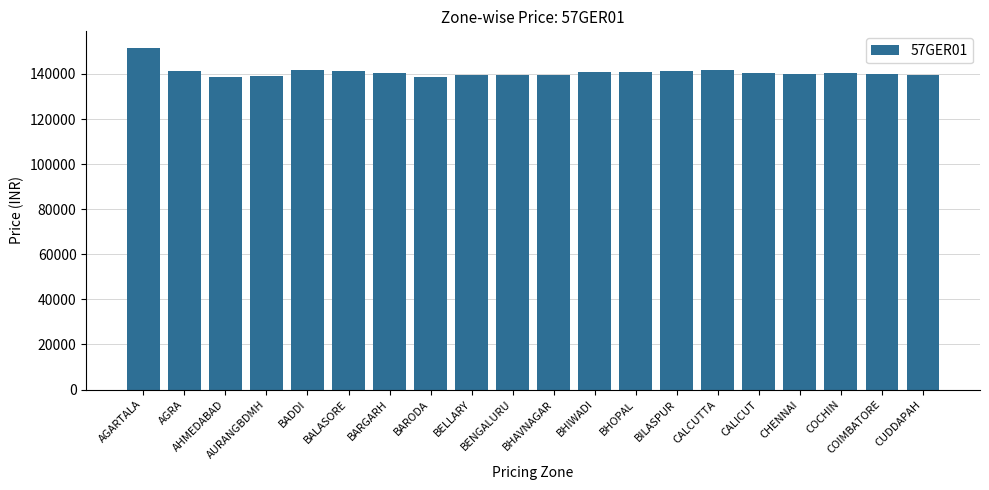

What is the value of the 9th bar from the left?

139680